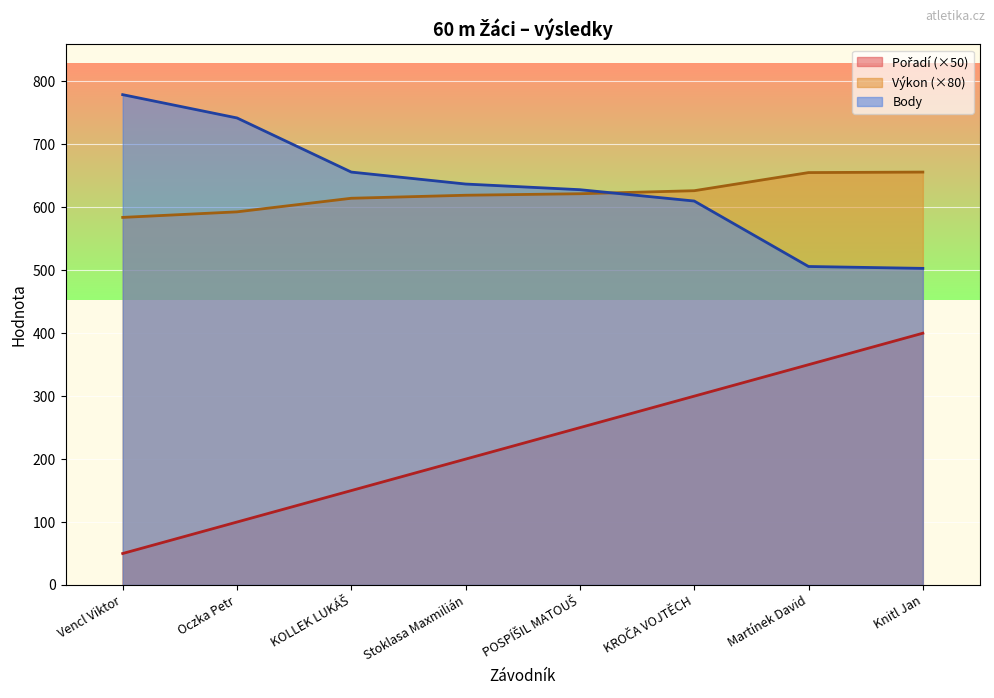

What is the average value of the Body series?

632.6